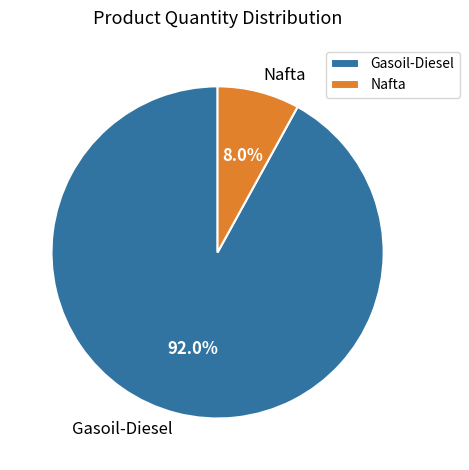

The Gasoil-Diesel slice represents 92% of the pie. True or false?

True